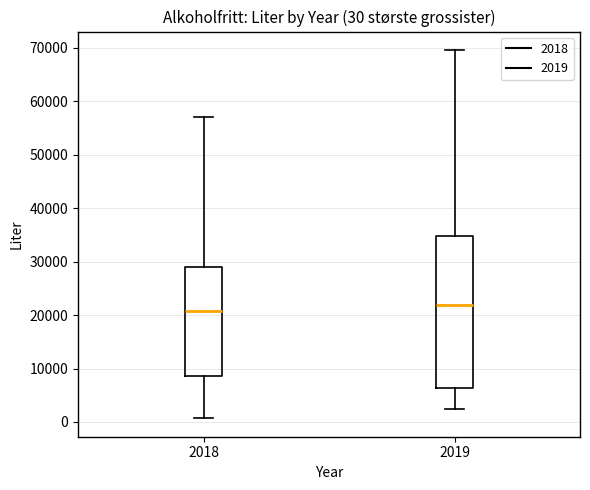

Which box is the tallest, from its lower edge to its upper edge?

2019